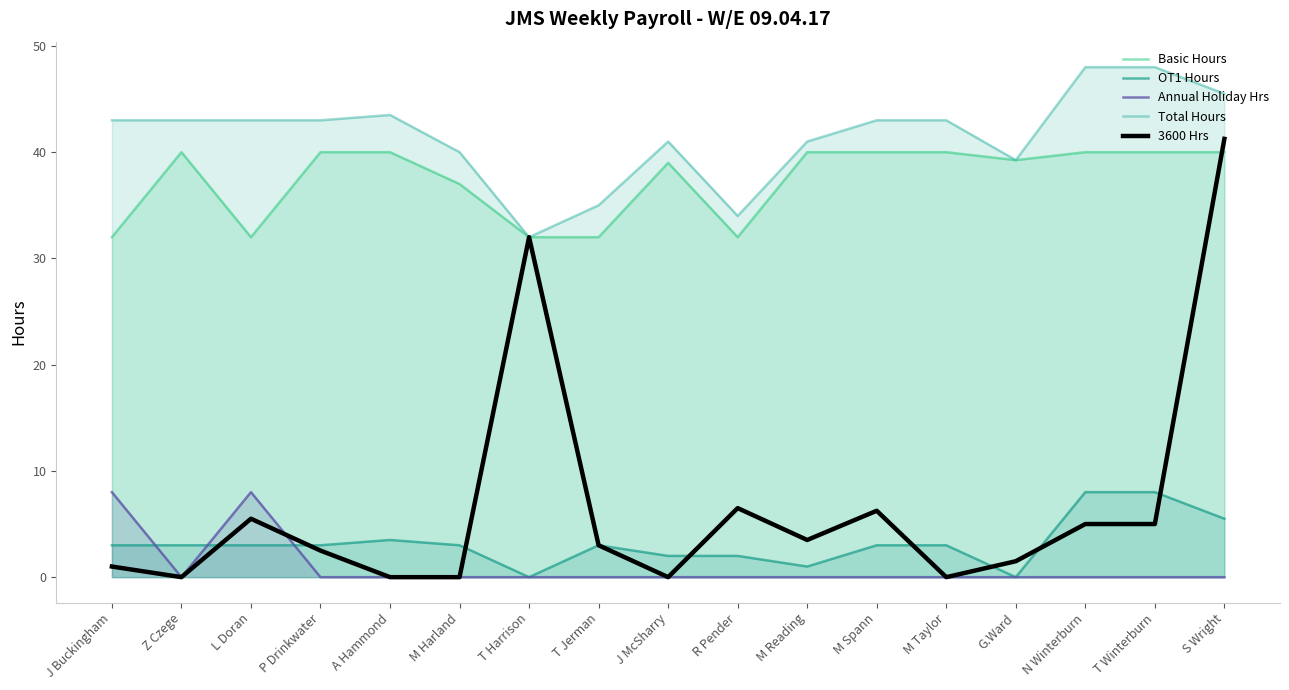

What position from the left is N Winterburn?

15